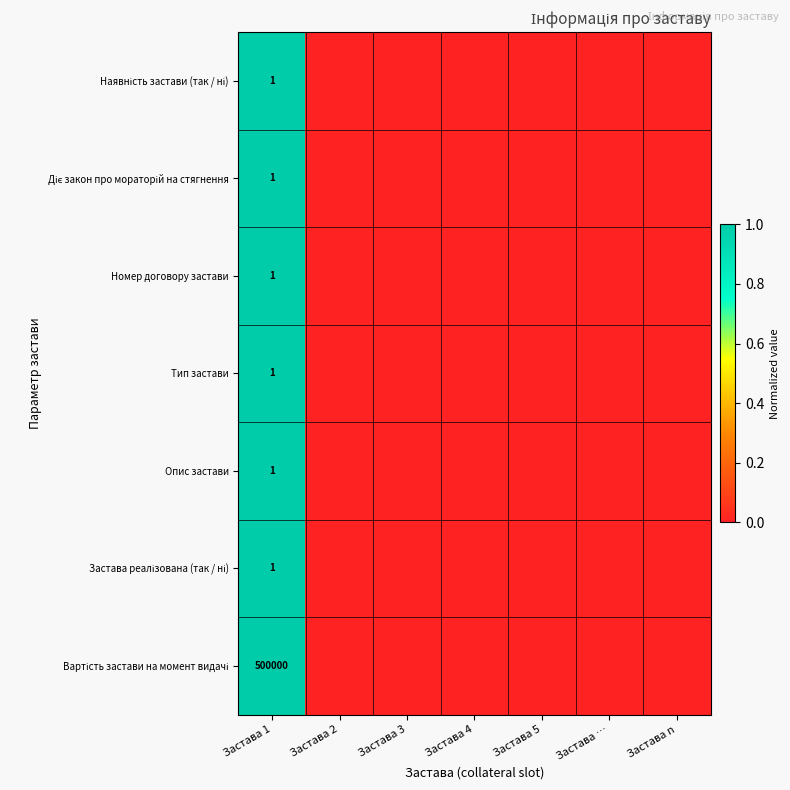

Rank the series by their maximum value, from lowest to highest.

Наявність застави (так / ні), Діє закон про мораторій на стягнення, Номер договору застави, Тип застави, Опис застави, Застава реалізована (так / ні), Вартість застави на момент видачі